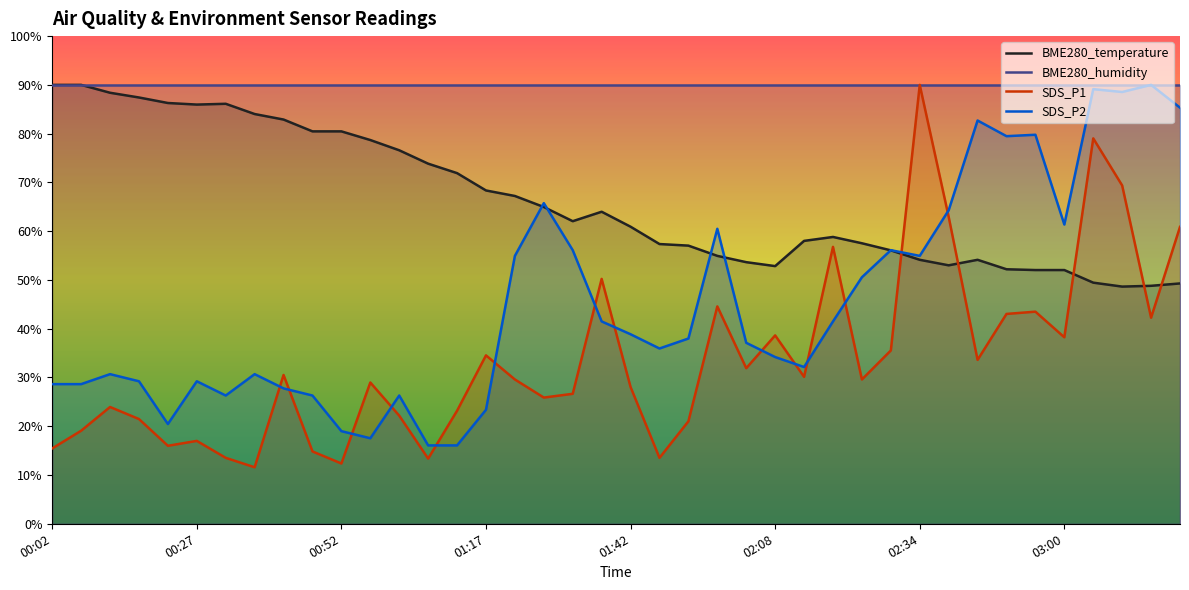

Reading right to left, extract all data points from this chart.

BME280_temperature: 03:20=49.3	03:15=48.8	03:10=48.6	03:05=49.4	03:00=52.0	02:54=52.0	02:49=52.2	02:44=54.1	02:39=53.0	02:34=54.1	02:29=56.1	02:23=57.5	02:18=58.8	02:13=58.0	02:08=52.8	02:03=53.6	01:58=54.9	01:53=57.0	01:48=57.4	01:42=60.9	01:37=64.0	01:32=62.0	01:27=65.0	01:22=67.2	01:17=68.3	01:12=71.9	01:07=73.8	01:02=76.6	00:57=78.7	00:52=80.5	00:47=80.5	00:42=82.9	00:37=84.0	00:32=86.1	00:27=86.0	00:22=86.3	00:17=87.4	00:12=88.4	00:07=90.0	00:02=90.0
SDS_P1: 03:20=60.9	03:15=42.3	03:10=69.4	03:05=79.0	03:00=38.2	02:54=43.5	02:49=43.0	02:44=33.6	02:39=63.0	02:34=90.0	02:29=35.5	02:23=29.6	02:18=56.8	02:13=30.1	02:08=38.6	02:03=31.9	01:58=44.6	01:53=21.0	01:48=13.5	01:42=28.0	01:37=50.2	01:32=26.7	01:27=25.9	01:22=29.6	01:17=34.5	01:12=23.2	01:07=13.4	01:02=22.2	00:57=29.0	00:52=12.4	00:47=14.8	00:42=30.5	00:37=11.6	00:32=13.5	00:27=17.0	00:22=16.0	00:17=21.5	00:12=23.9	00:07=19.1	00:02=15.5
SDS_P2: 03:20=85.3	03:15=90.0	03:10=88.5	03:05=89.1	03:00=61.4	02:54=79.8	02:49=79.5	02:44=82.7	02:39=64.3	02:34=54.9	02:29=56.1	02:23=50.6	02:18=41.5	02:13=32.1	02:08=34.2	02:03=37.1	01:58=60.5	01:53=38.0	01:48=35.9	01:42=38.9	01:37=41.5	01:32=56.1	01:27=65.7	01:22=54.9	01:17=23.4	01:12=16.1	01:07=16.1	01:02=26.3	00:57=17.5	00:52=19.0	00:47=26.3	00:42=27.8	00:37=30.7	00:32=26.3	00:27=29.2	00:22=20.5	00:17=29.2	00:12=30.7	00:07=28.6	00:02=28.6